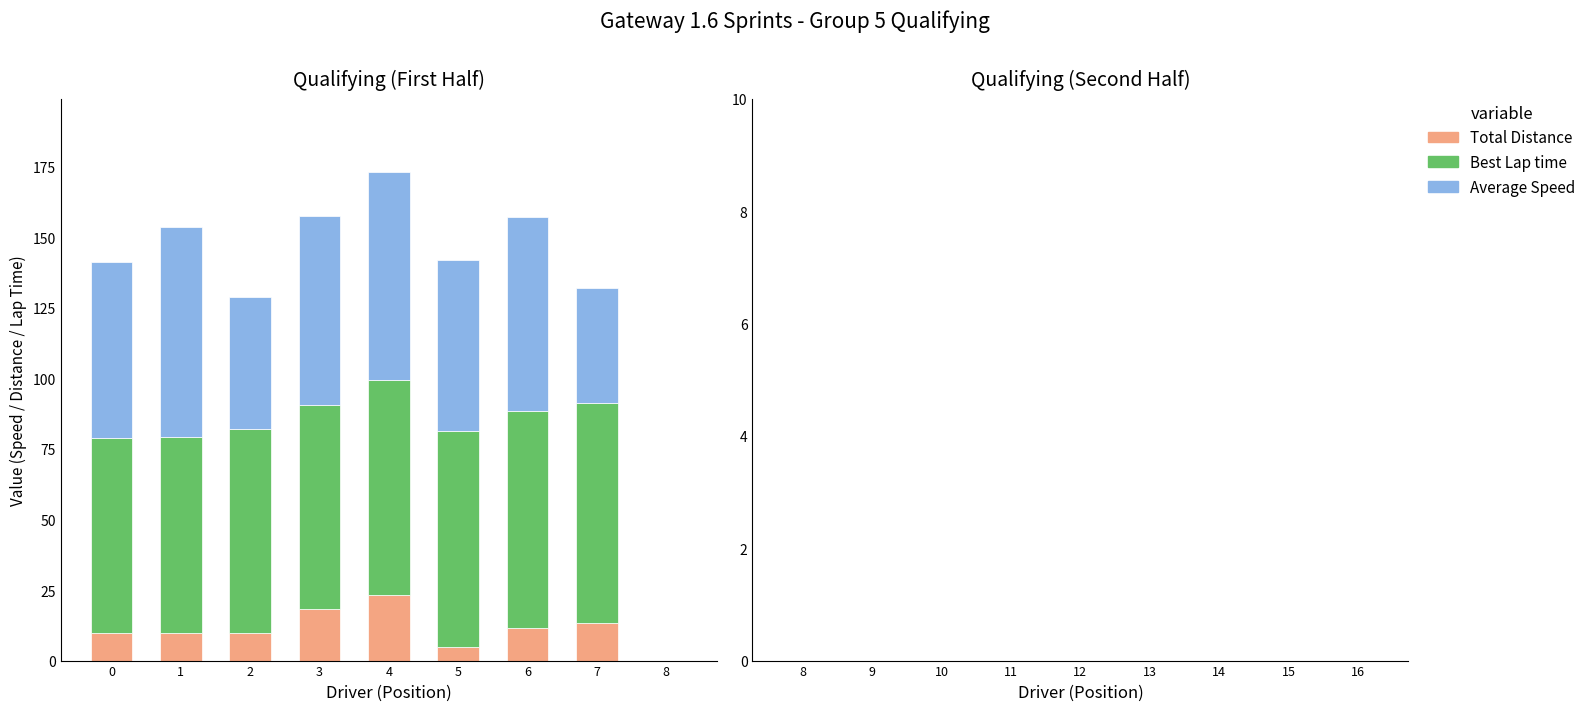

At which category is the sum across all series the highest?

4